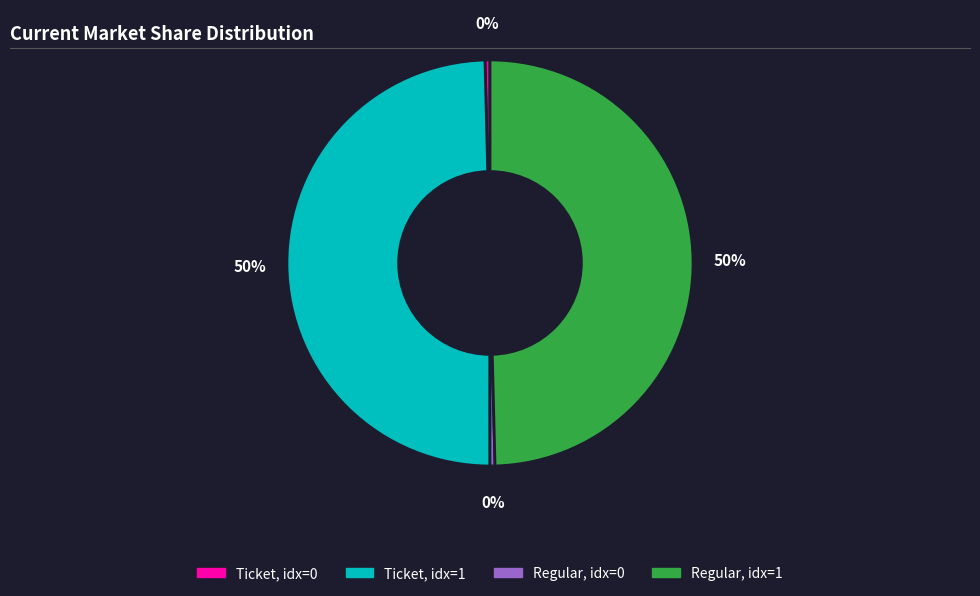

To the nearest percent, what is the average slice percentage?

25%